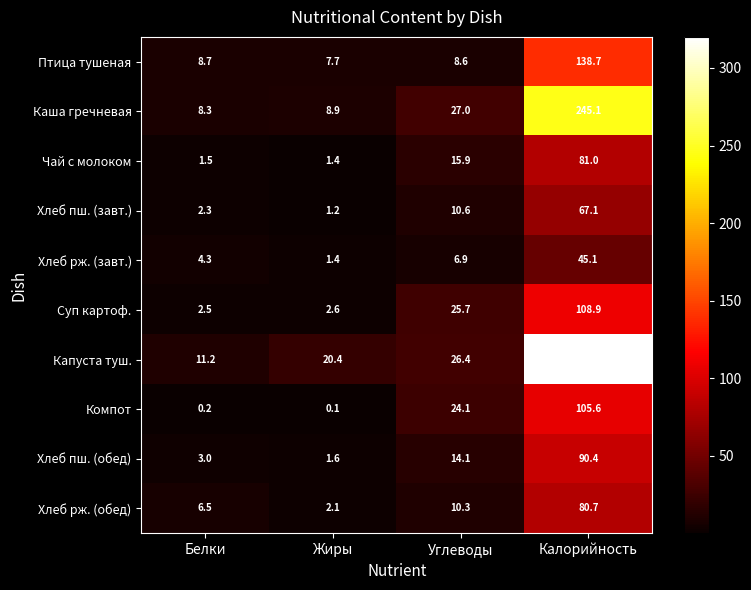

Where does the Хлеб пш. (обед) series first go above 14?

Углеводы